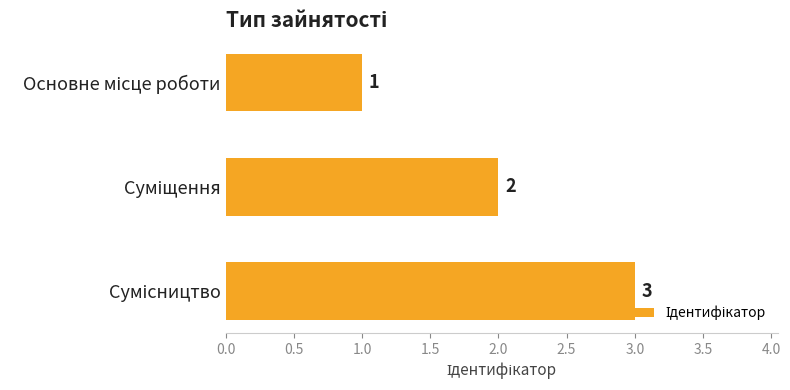

What is the greatest value displayed?

3